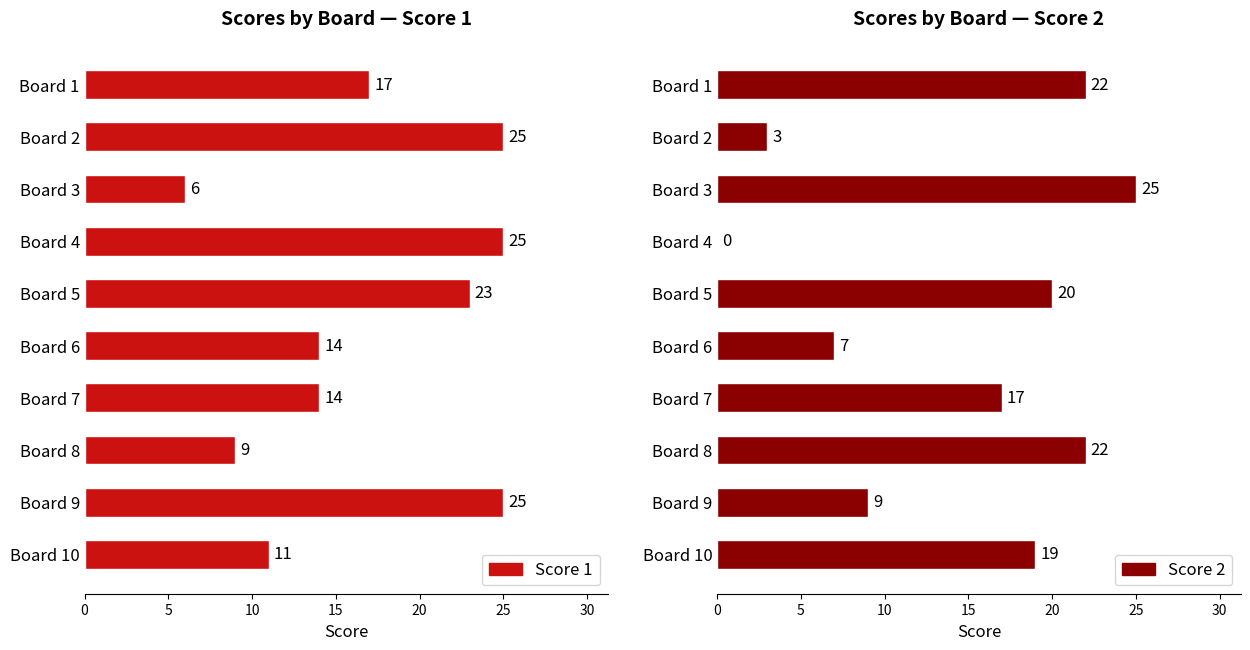

What position from the left is 5?

2